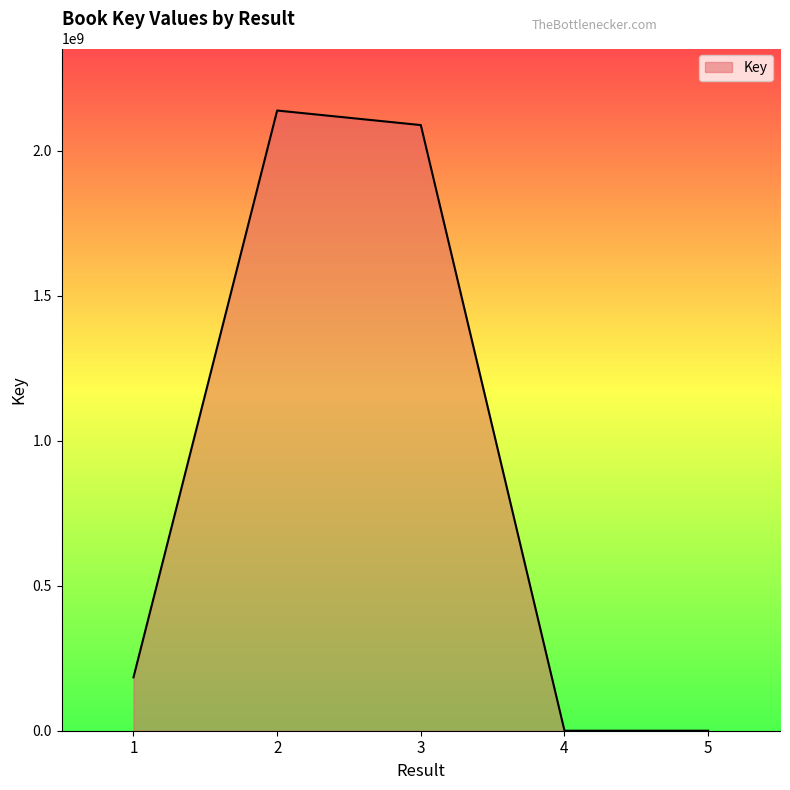

Does the chart have visible grid lines?

No